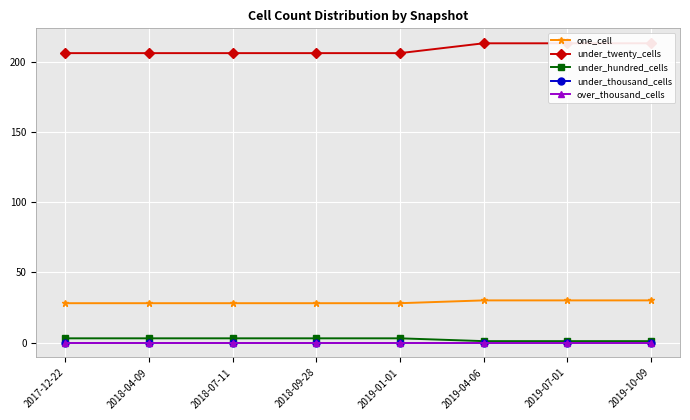

True or false: under_hundred_cells has more than 0 interior local peaks.

False